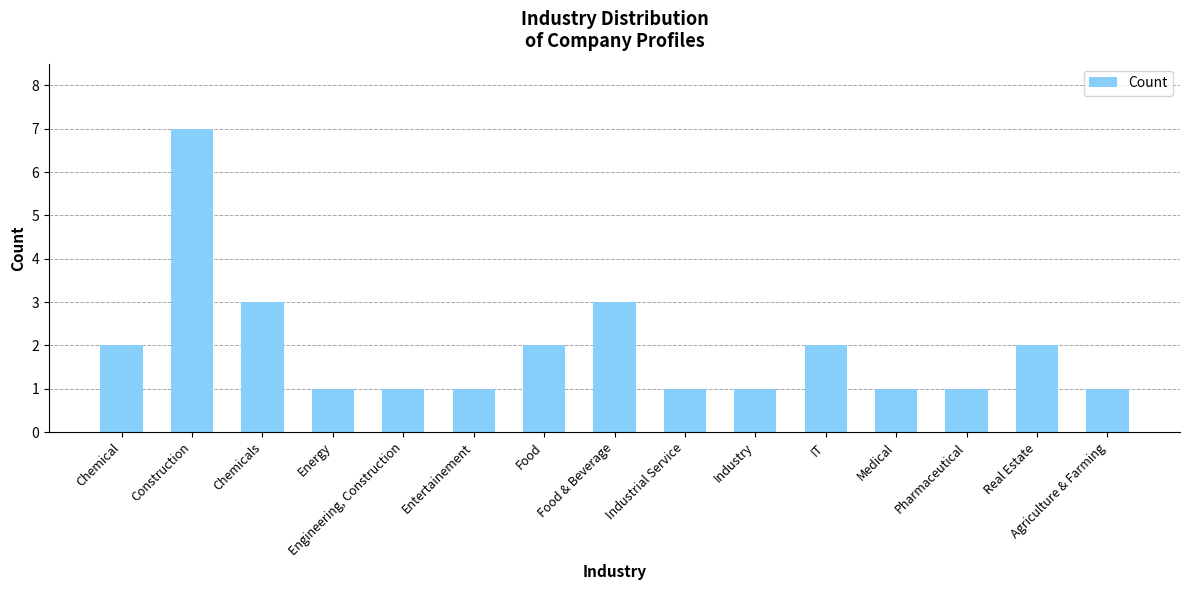

What position from the left is Industrial Service?

9